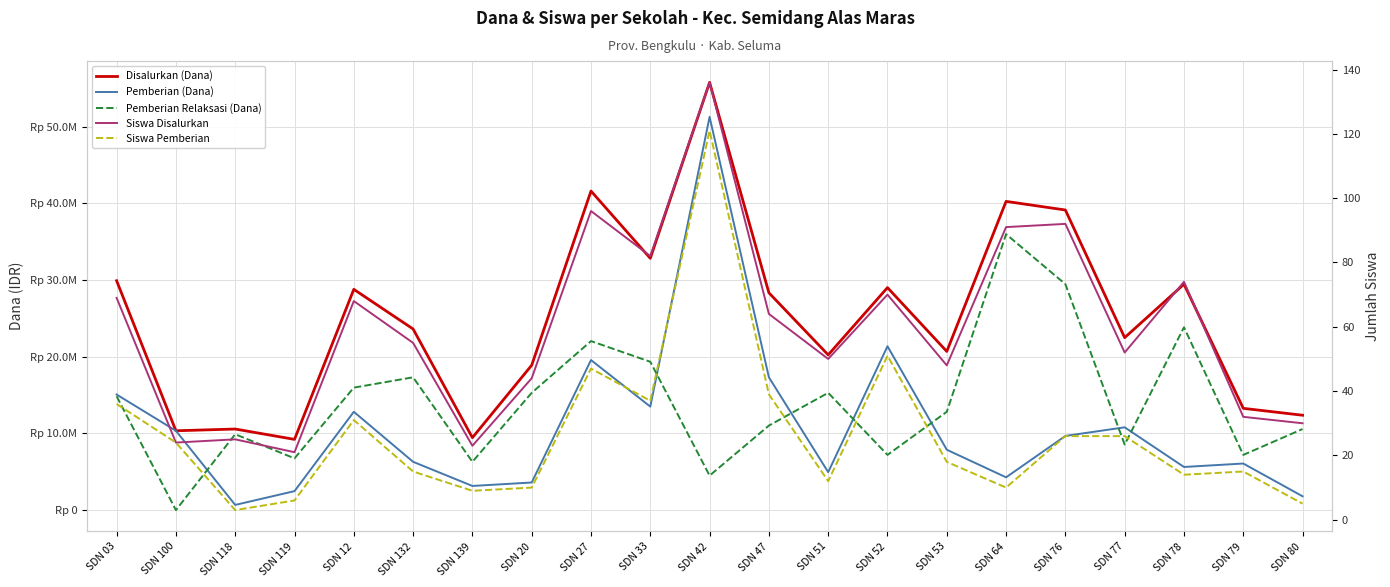

The Siswa Disalurkan series shows 69 at SDN 03. True or false?

True